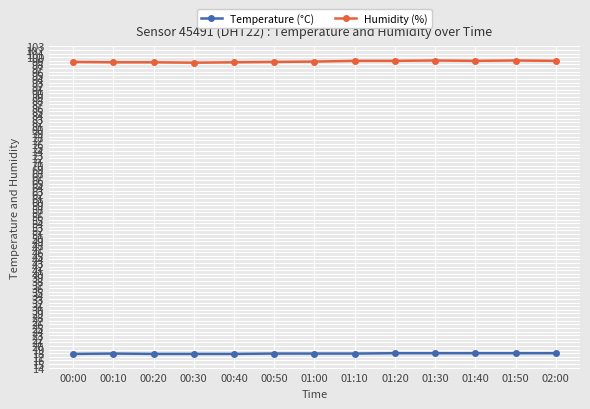

What is the average value of the Temperature (°C) series?

17.9